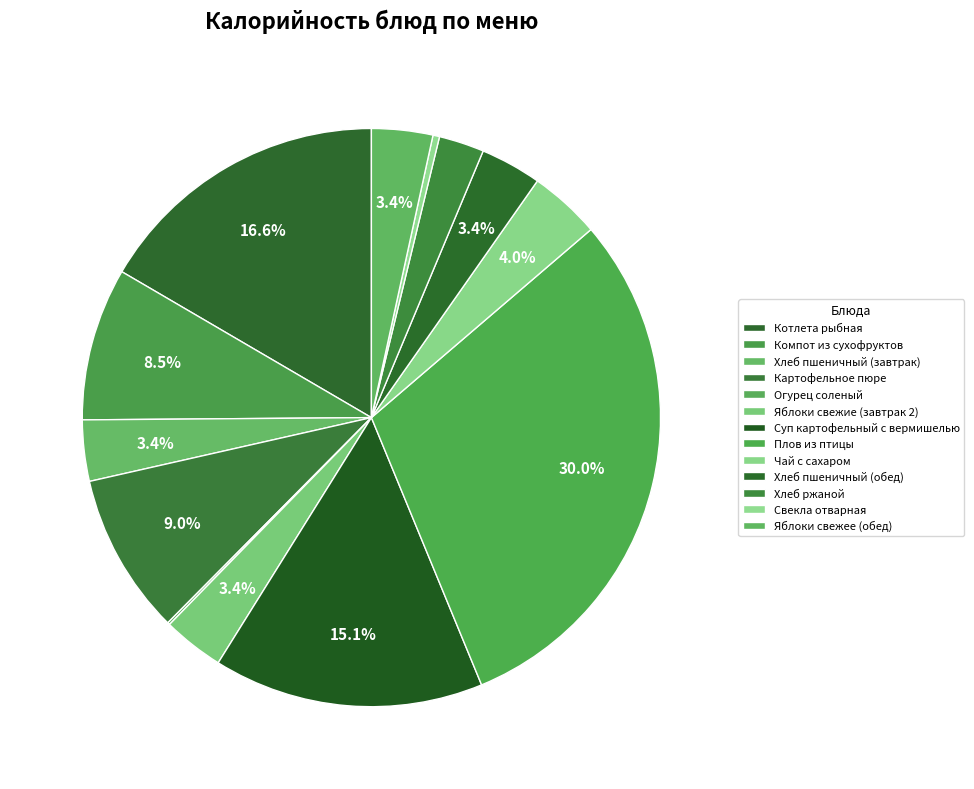

Rank the categories by value from lowest to highest.

Огурец соленый, Свекла отварная, Хлеб ржаной, Хлеб пшеничный (завтрак), Яблоки свежие (завтрак 2), Хлеб пшеничный (обед), Яблоки свежее (обед), Чай с сахаром, Компот из сухофруктов, Картофельное пюре, Суп картофельный с вермишелью, Котлета рыбная, Плов из птицы